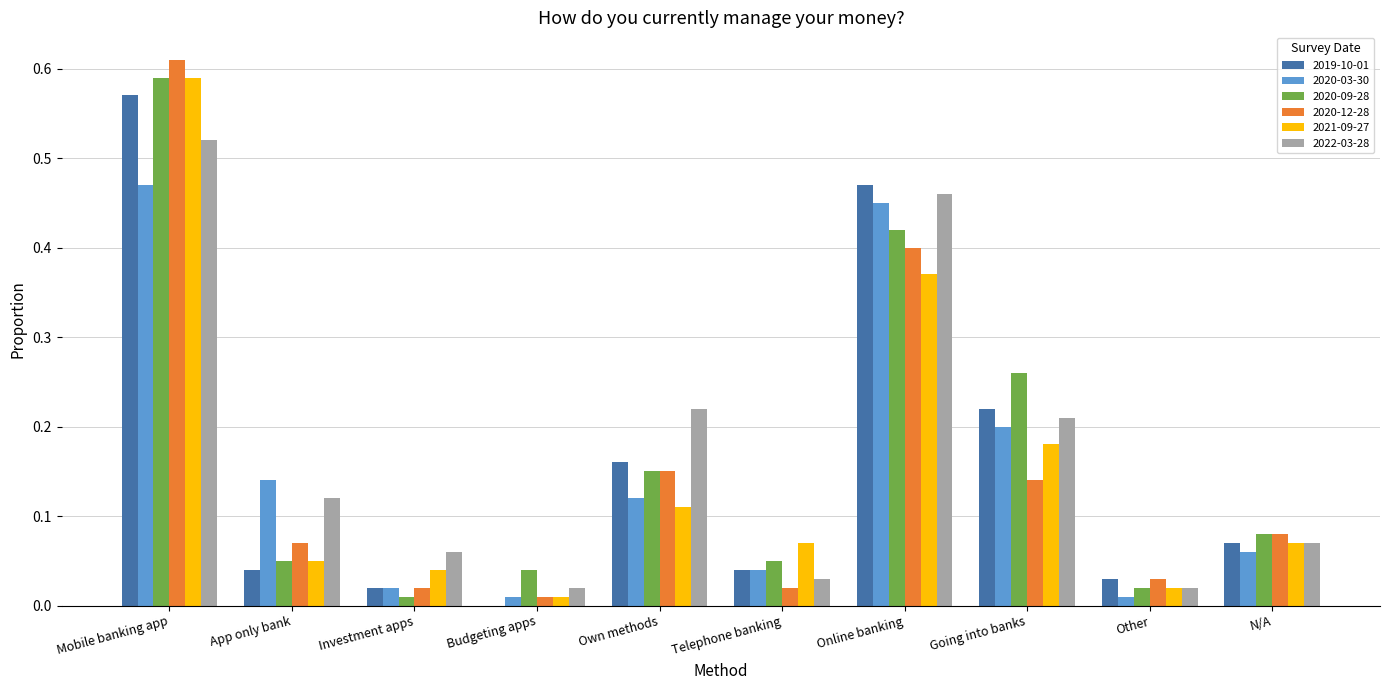

The 2020-09-28 series shows 0.0 at Budgeting apps. True or false?

True